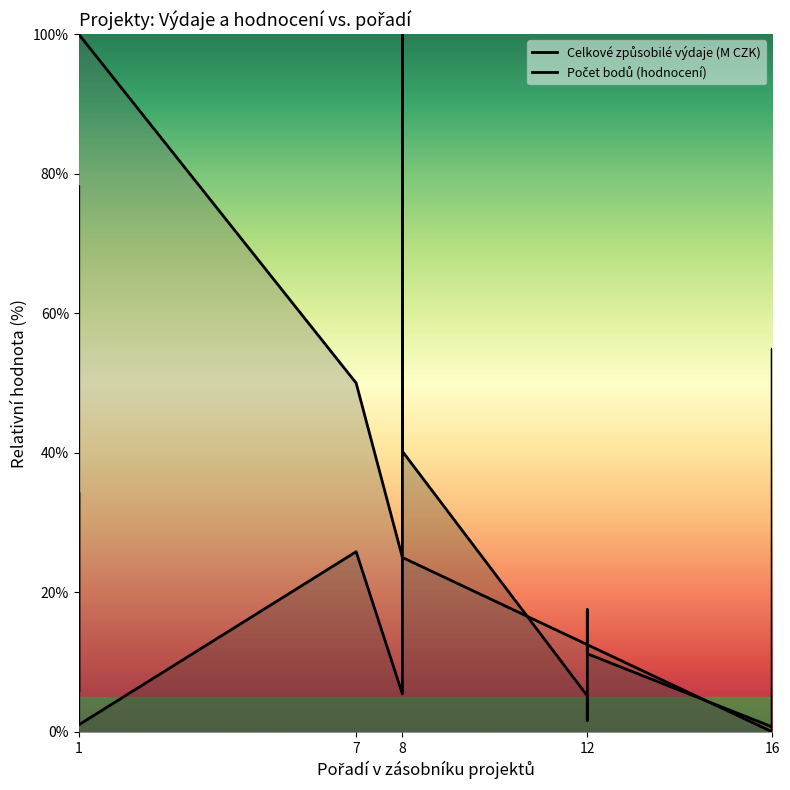

Between 8 and 16, which series saw the biggest shift?

Celkové způsobilé výdaje (M CZK)